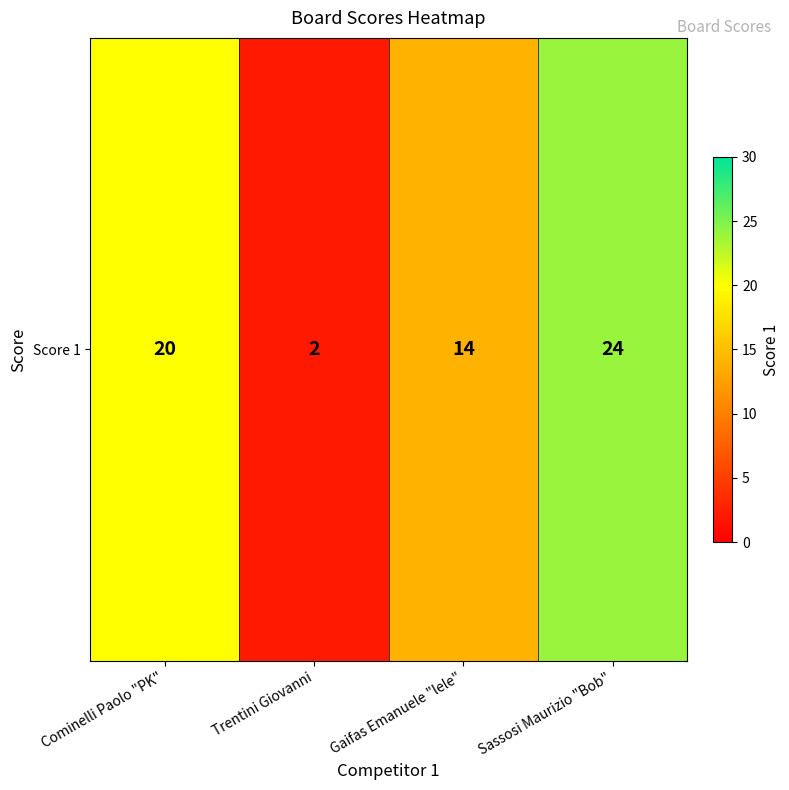

At which label is the value closest to 13?

Gaifas Emanuele "lele"